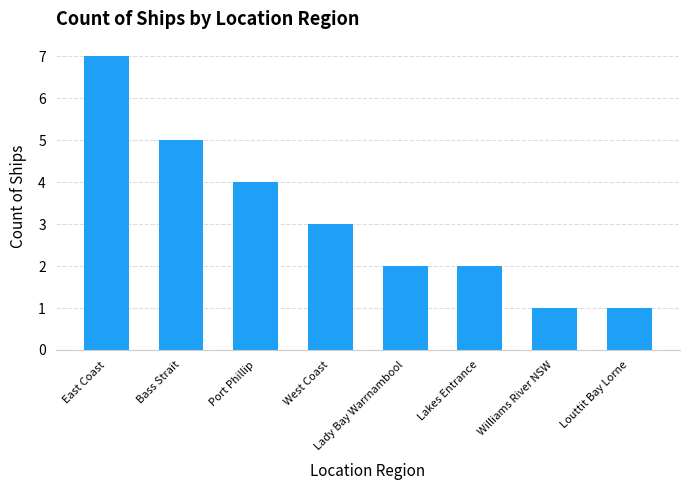

What is the greatest value displayed?

7